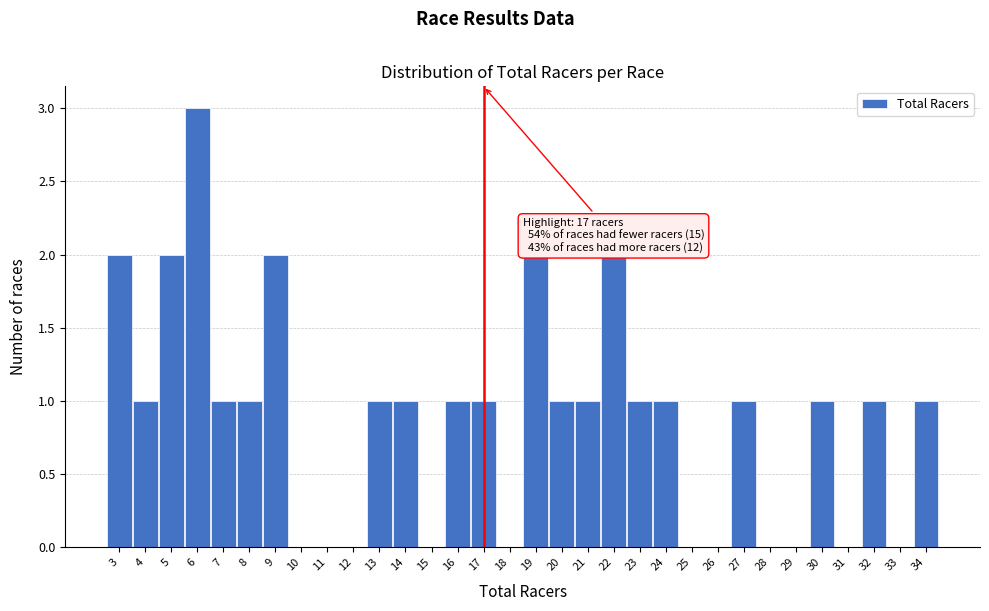

Over which range of the x-axis is the bar tallest?

5.5 to 6.5